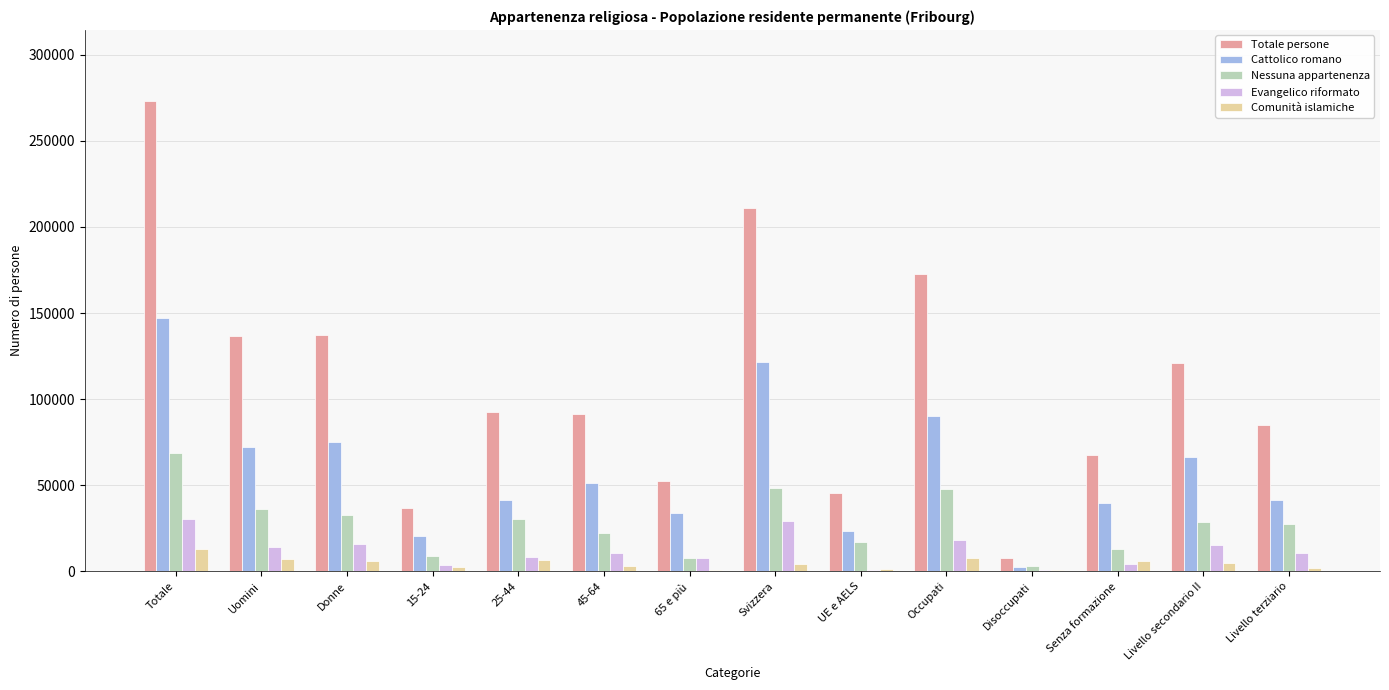

How many data points in Comunità islamiche are above 4820?

7